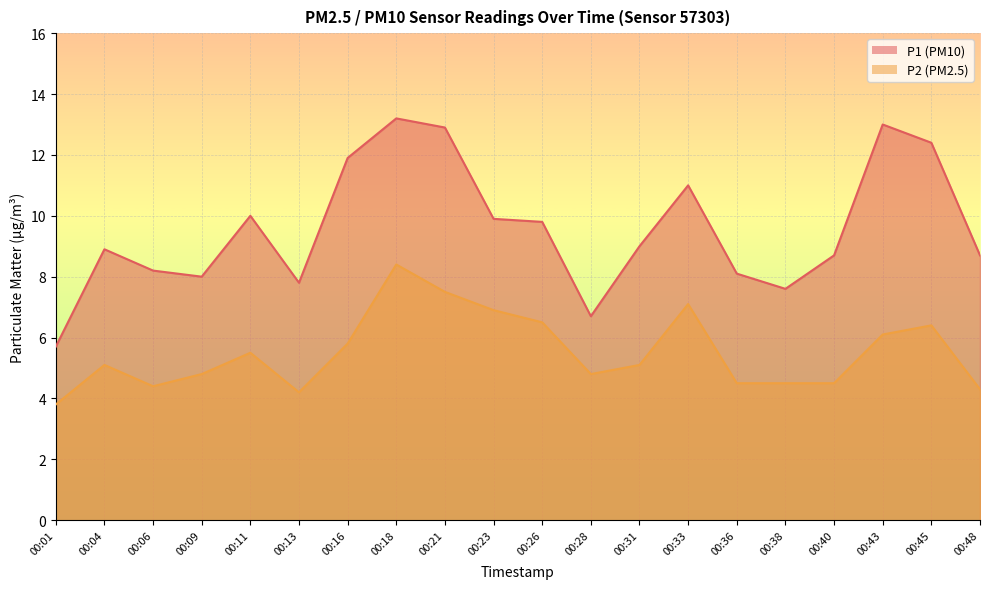

The P1 series shows 13.2 at 00:18. True or false?

True